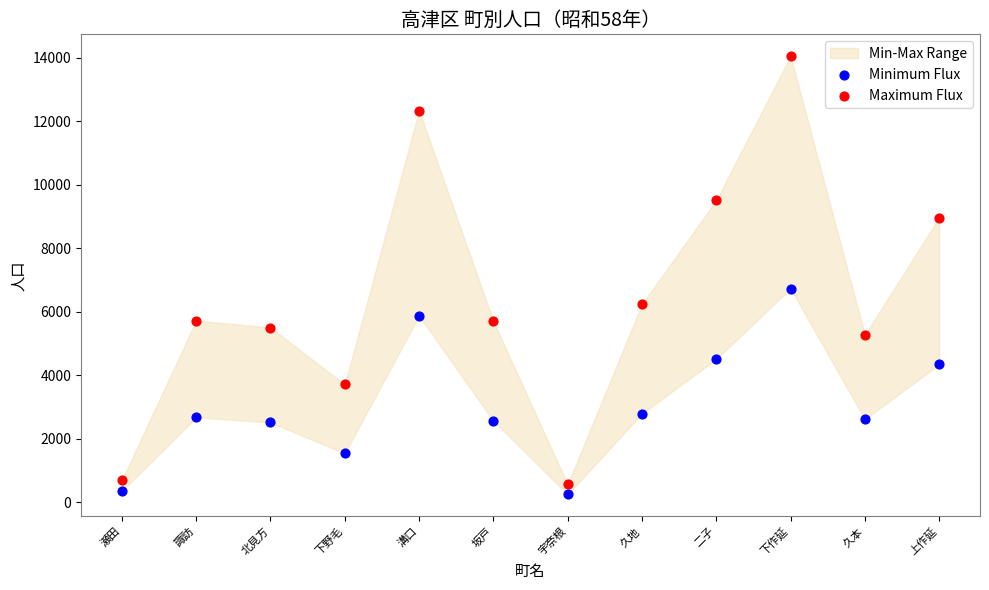

Across all series, what Y value is closest to 7144?

6728